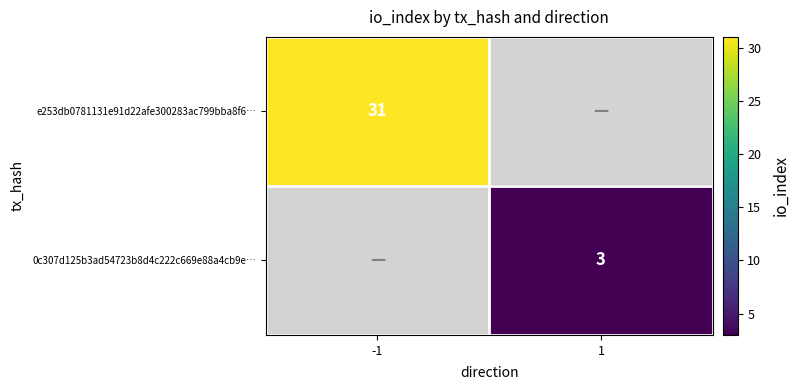

Is it true that 0c307d125b3ad54723b8d4c222c669e88a4cb9e… equals 5 at 1?

False